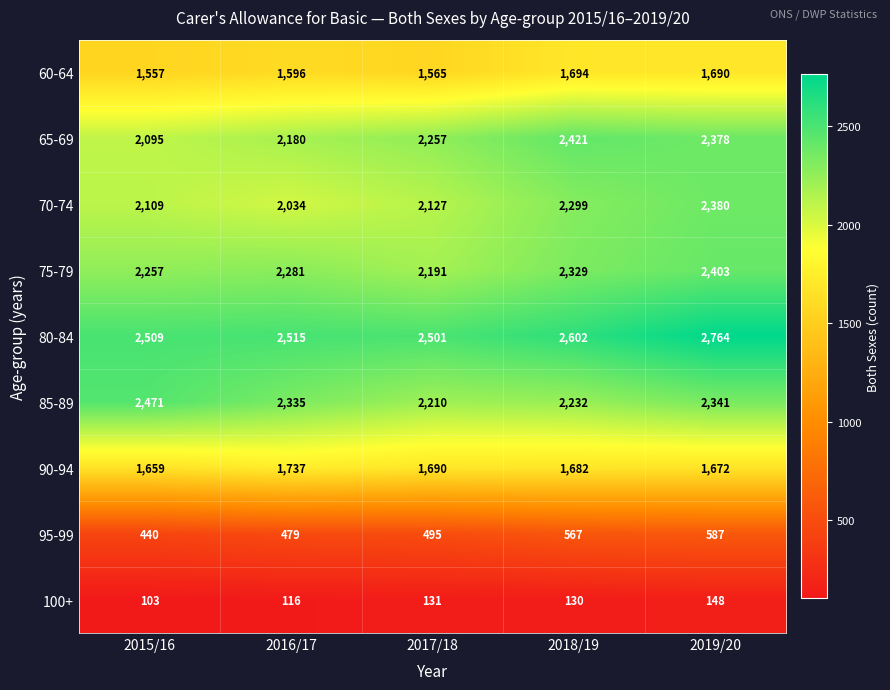

Rank the series by their maximum value, from lowest to highest.

100+, 95-99, 60-64, 90-94, 70-74, 75-79, 65-69, 85-89, 80-84